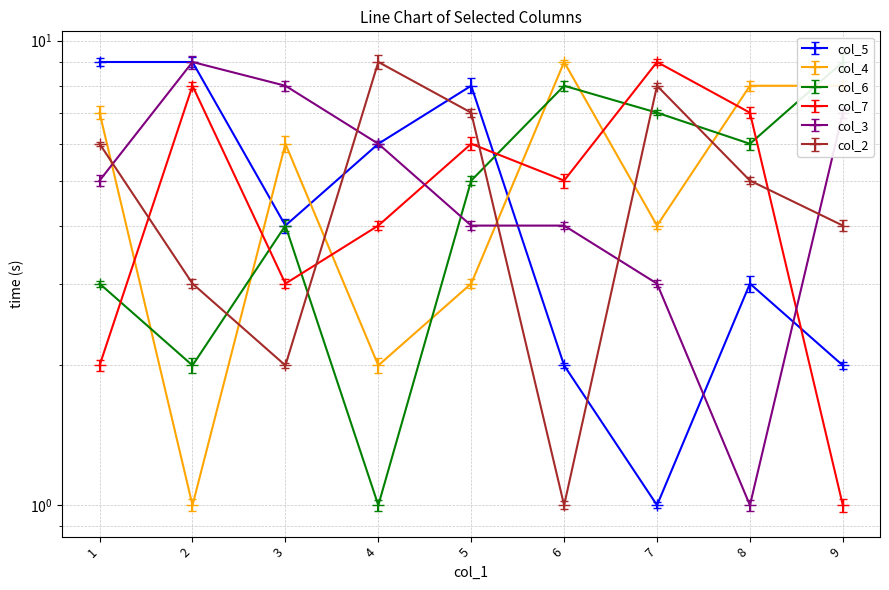

Which series ends up on top after the final intersection of col_6 and col_3?

col_6